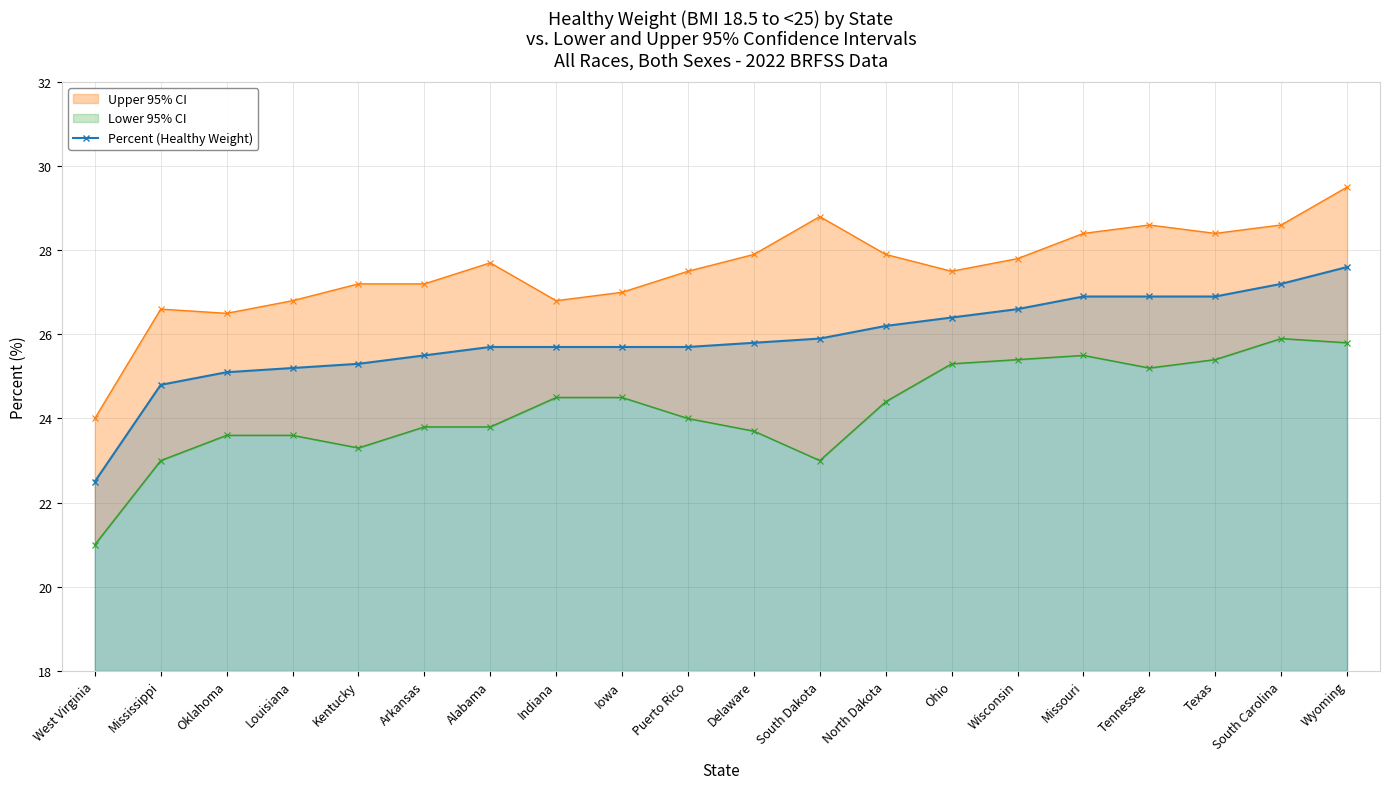

What is the average value?

25.9